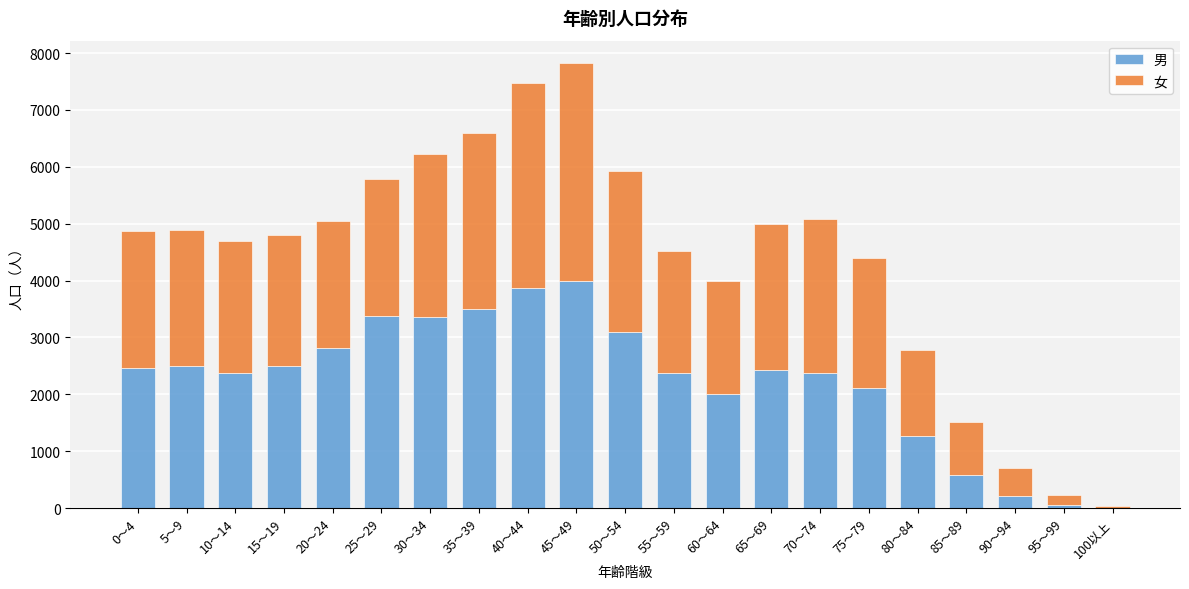

At which category is the sum across all series the highest?

45～49